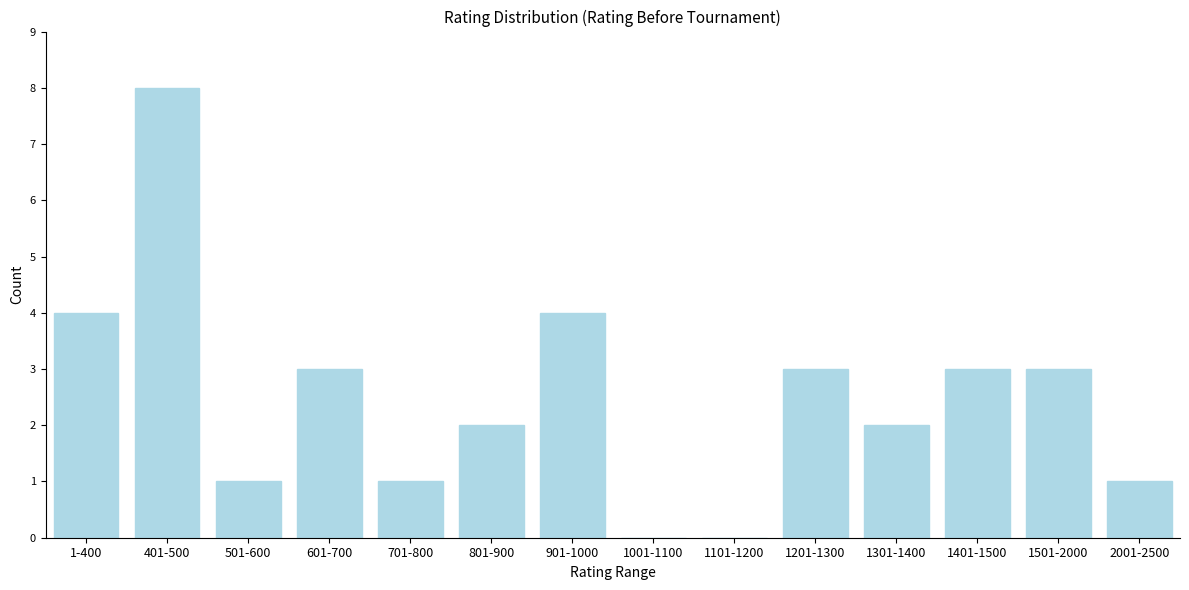

Reading right to left, extract all data points from this chart.

2001-2500=1	1501-2000=3	1401-1500=3	1301-1400=2	1201-1300=3	1101-1200=0	1001-1100=0	901-1000=4	801-900=2	701-800=1	601-700=3	501-600=1	401-500=8	1-400=4